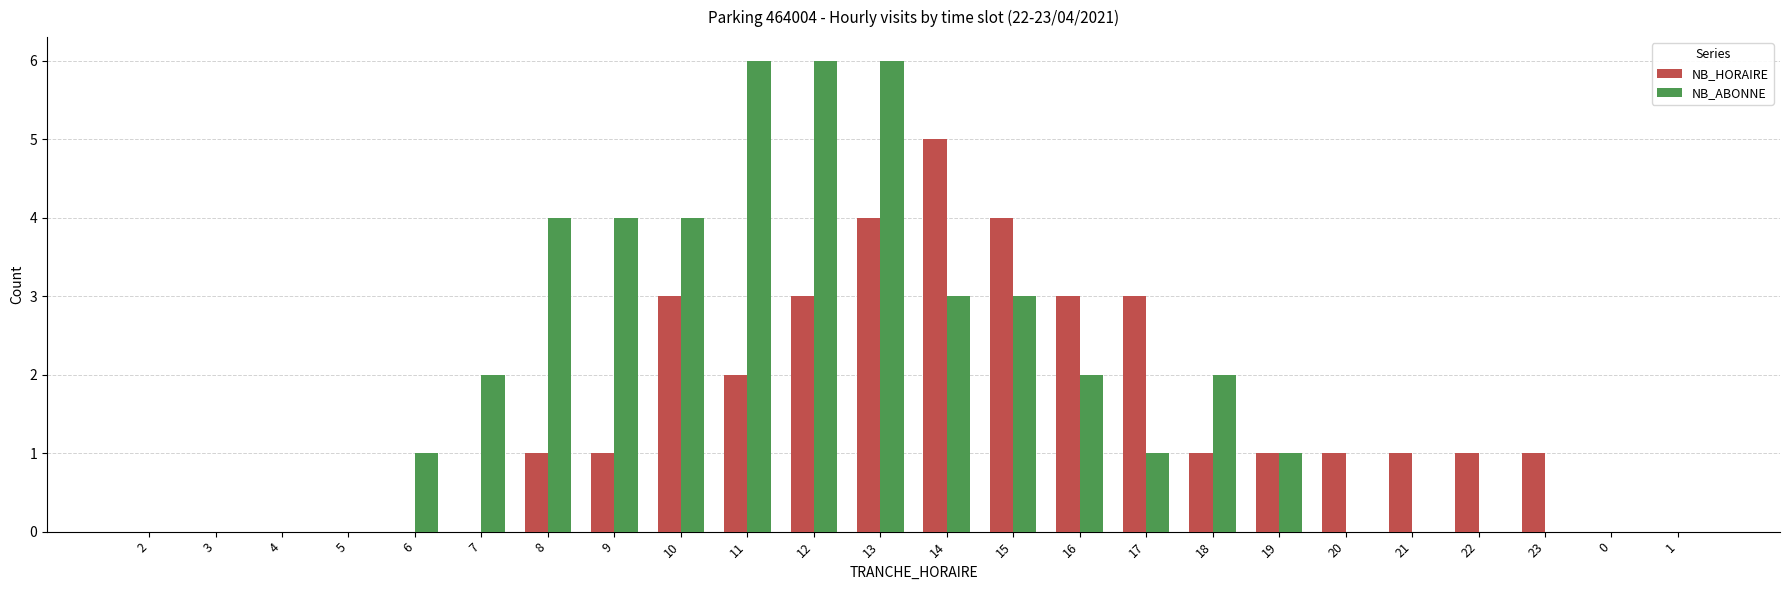

Is the value of NB_ABONNE at 12 greater than the value of NB_HORAIRE at 4?

Yes